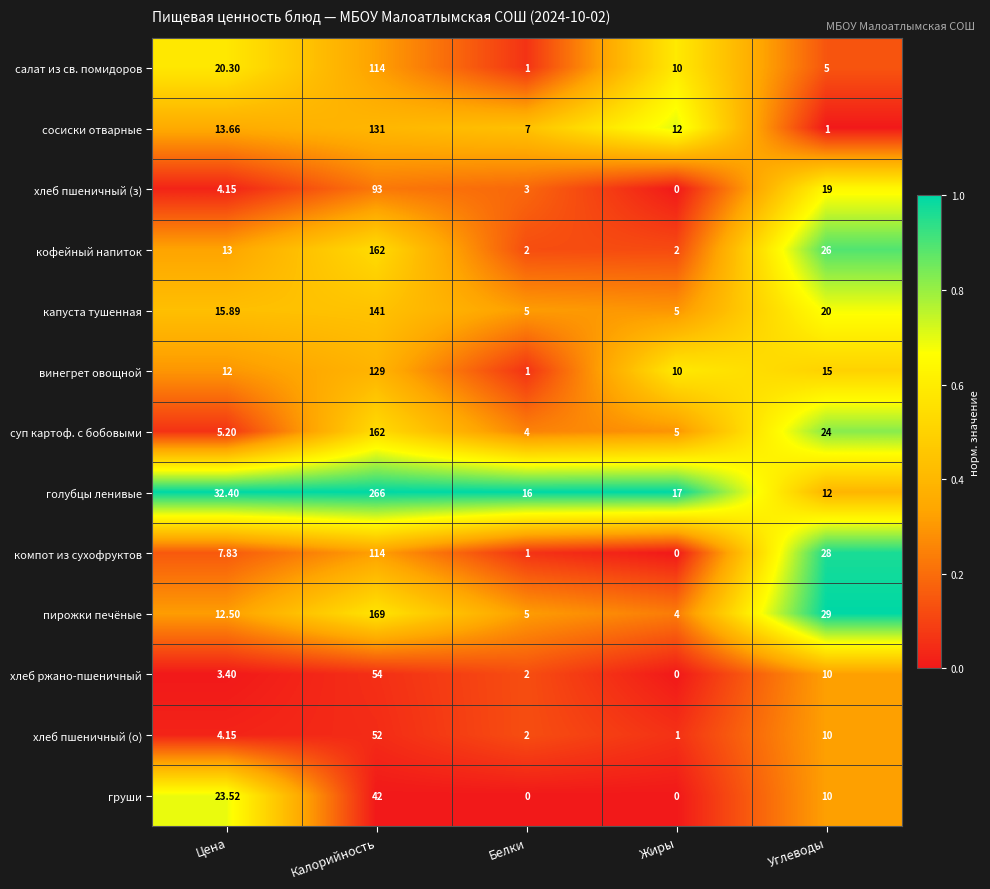

At which label is капуста тушенная closest to 73?

Углеводы